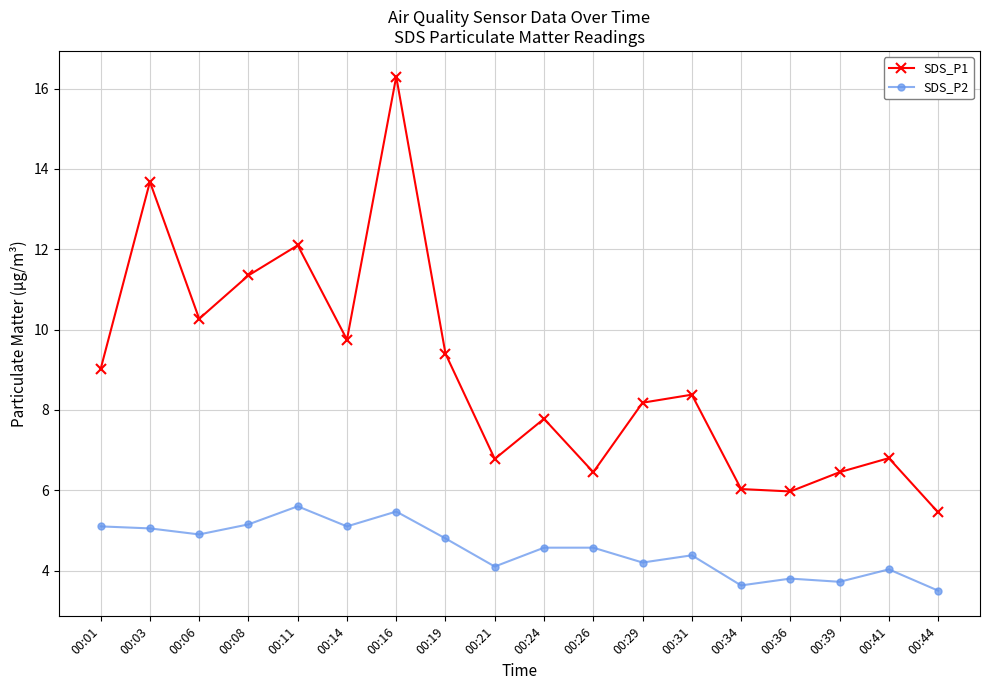

What is the spread (max minus min) of values at 00:11?

6.5